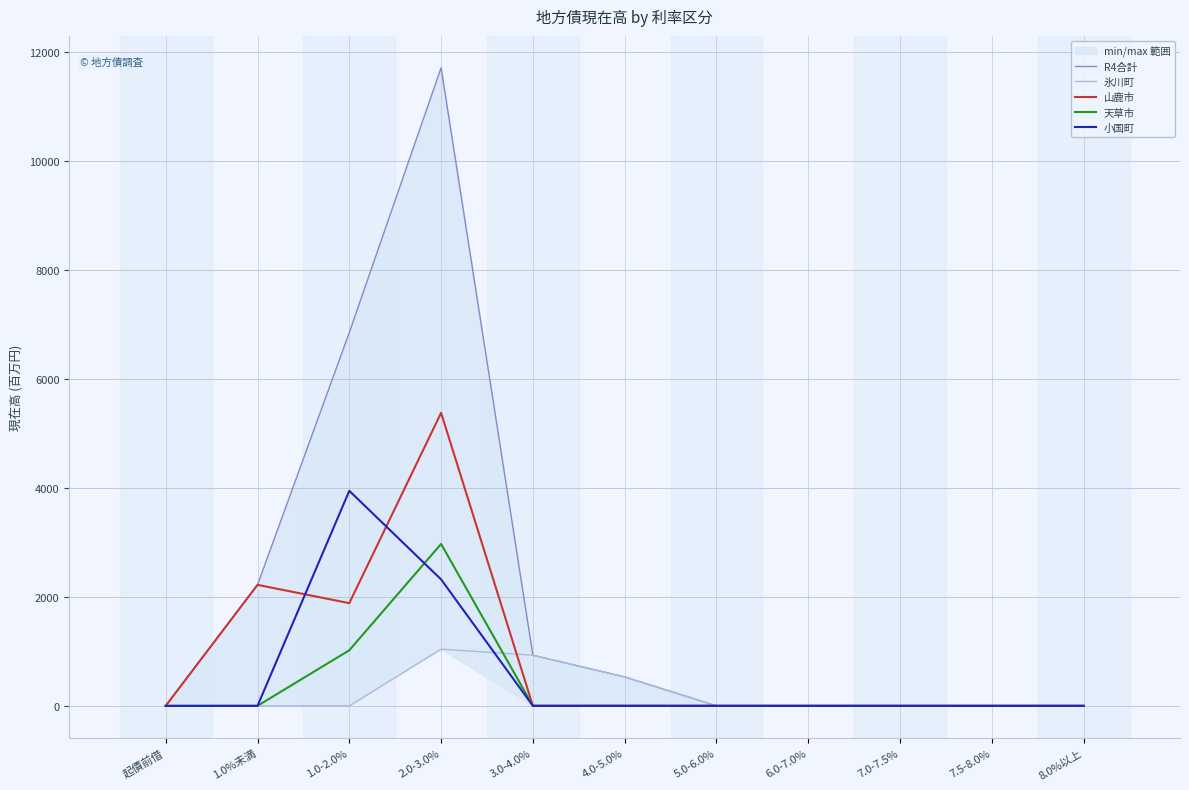

Reading left to right, list all the values displayed in this chart.

R4合計: 起債前借=0	1.0%未満=2221	1.0-2.0%=6852	2.0-3.0%=11713	3.0-4.0%=929	4.0-5.0%=531	5.0-6.0%=0	6.0-7.0%=0	7.0-7.5%=0	7.5-8.0%=0	8.0%以上=0
氷川町: 起債前借=0	1.0%未満=0	1.0-2.0%=0	2.0-3.0%=1041	3.0-4.0%=929	4.0-5.0%=531	5.0-6.0%=0	6.0-7.0%=0	7.0-7.5%=0	7.5-8.0%=0	8.0%以上=0
山鹿市: 起債前借=0	1.0%未満=2221	1.0-2.0%=1885	2.0-3.0%=5379	3.0-4.0%=0	4.0-5.0%=0	5.0-6.0%=0	6.0-7.0%=0	7.0-7.5%=0	7.5-8.0%=0	8.0%以上=0
天草市: 起債前借=0	1.0%未満=0	1.0-2.0%=1020	2.0-3.0%=2972	3.0-4.0%=0	4.0-5.0%=0	5.0-6.0%=0	6.0-7.0%=0	7.0-7.5%=0	7.5-8.0%=0	8.0%以上=0
小国町: 起債前借=0	1.0%未満=0	1.0-2.0%=3947	2.0-3.0%=2321	3.0-4.0%=0	4.0-5.0%=0	5.0-6.0%=0	6.0-7.0%=0	7.0-7.5%=0	7.5-8.0%=0	8.0%以上=0